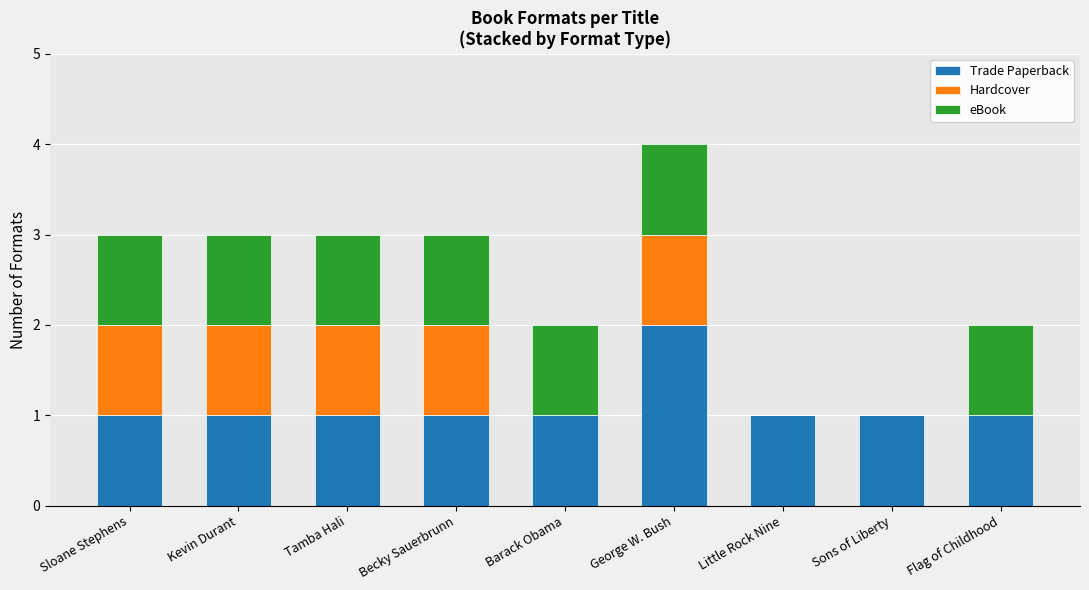

What is the sum of all Trade Paperback values?

10